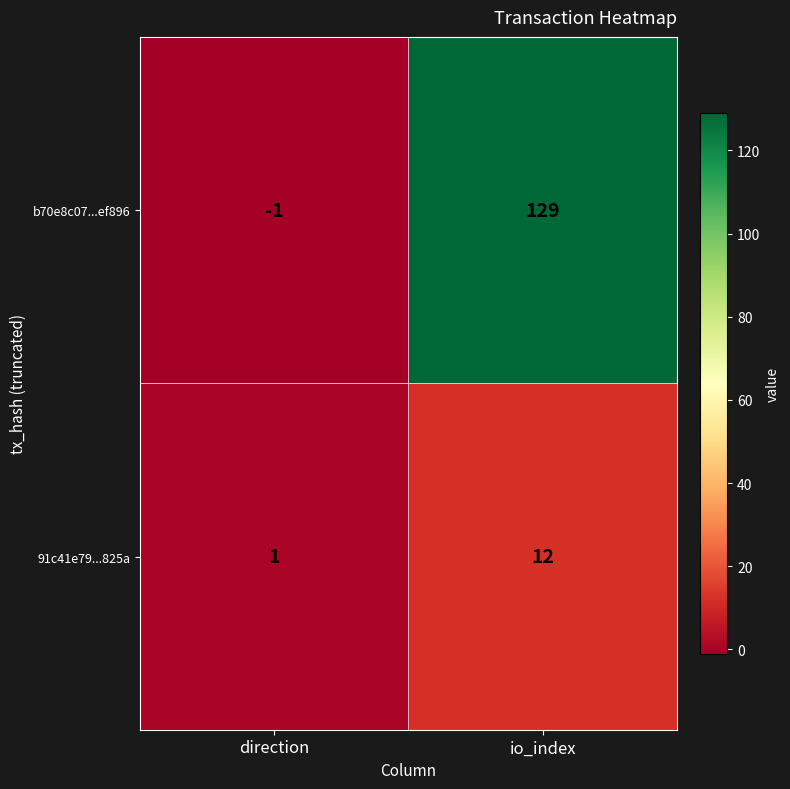

Which label corresponds to the smallest value in the chart?

direction